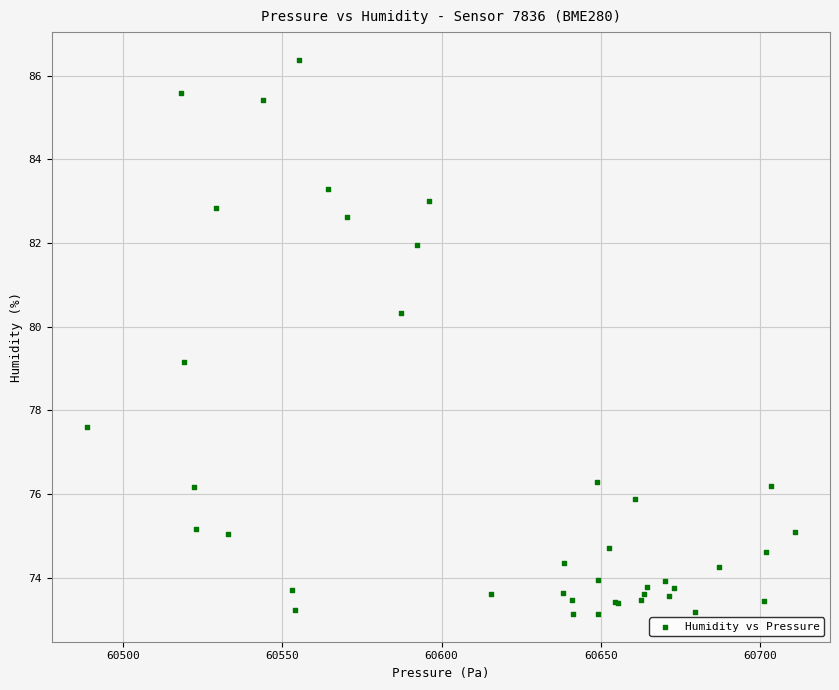

What Y value in the scatter plot is closest to 79?

79.2